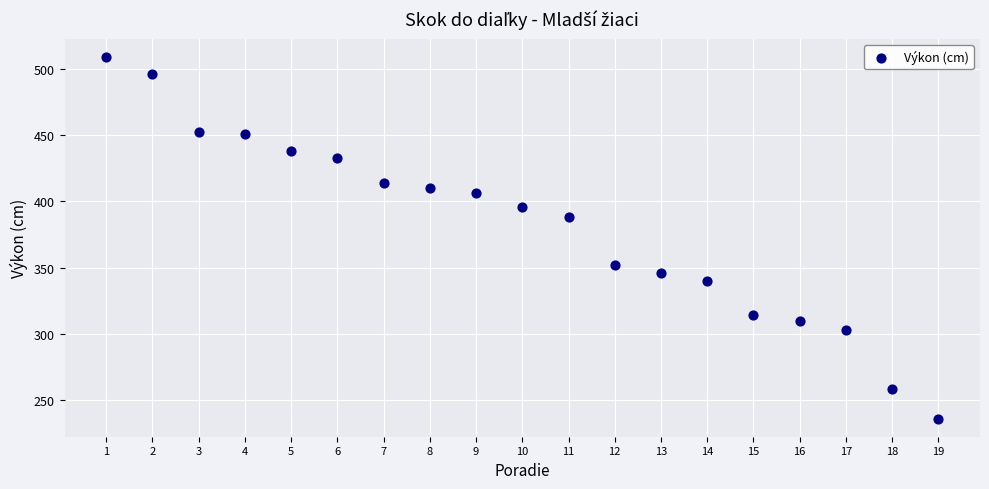

What Y value in the scatter plot is closest to 372?

388